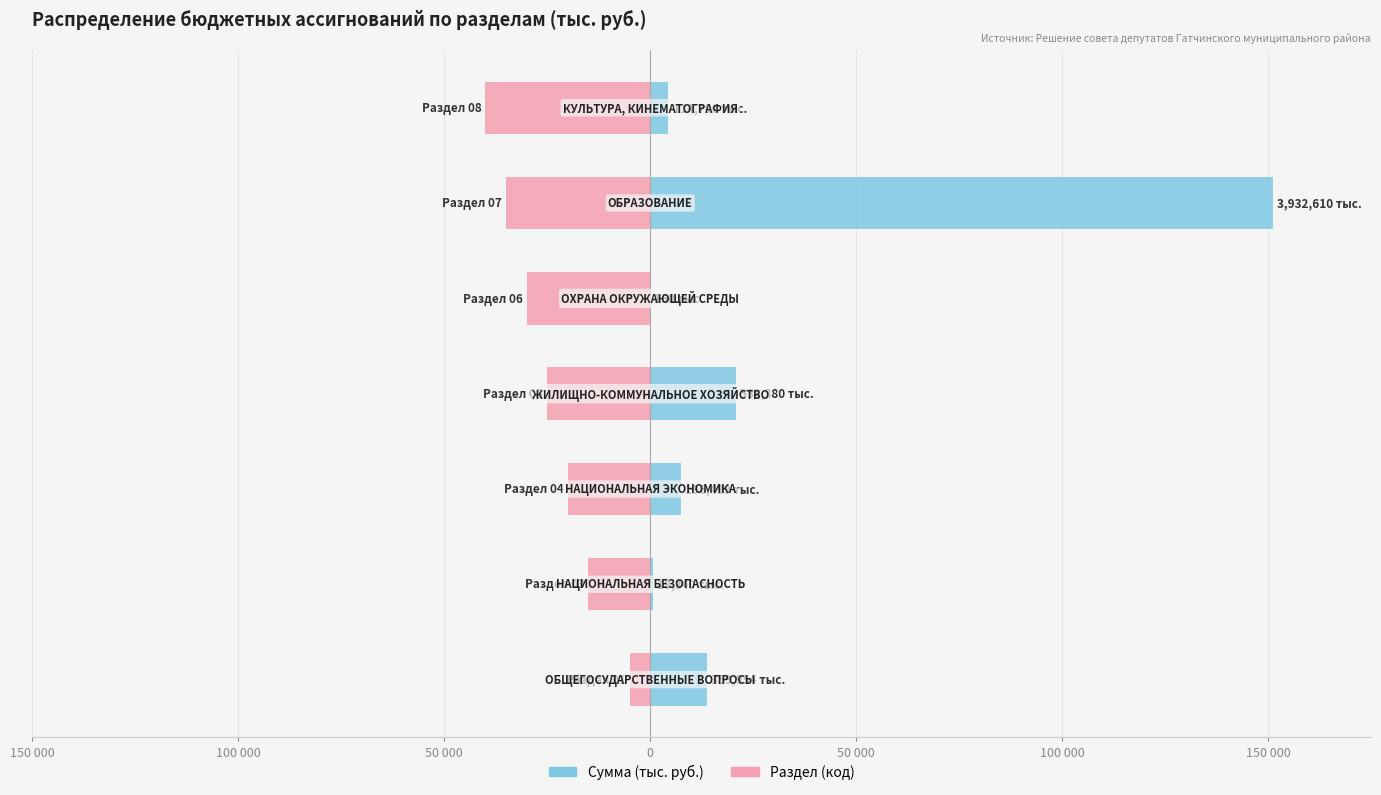

Read the Раздел (код × 5000) value at 100 000.

-15000.0